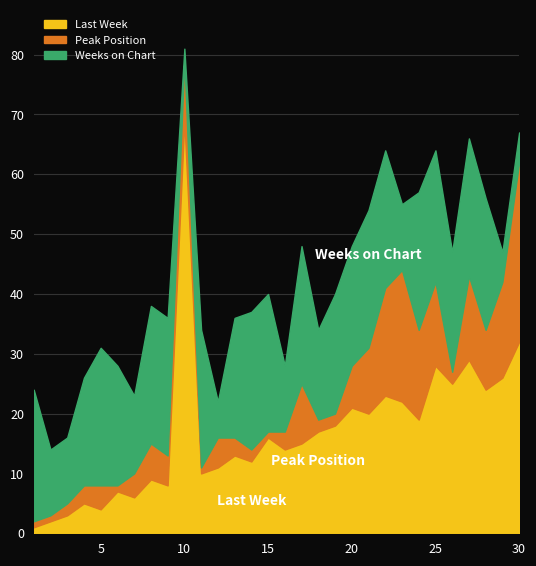

How many data points in Last Week are less than 16?

15